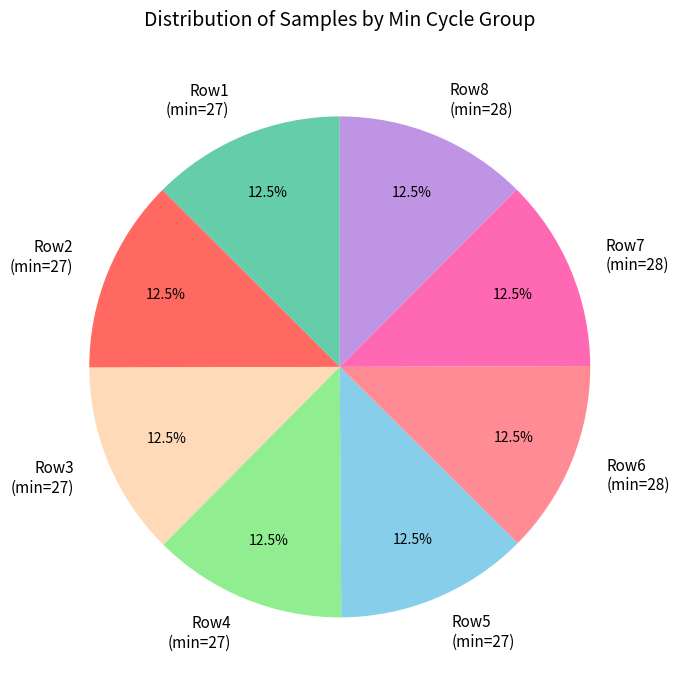

Is there a majority slice in this chart?

No